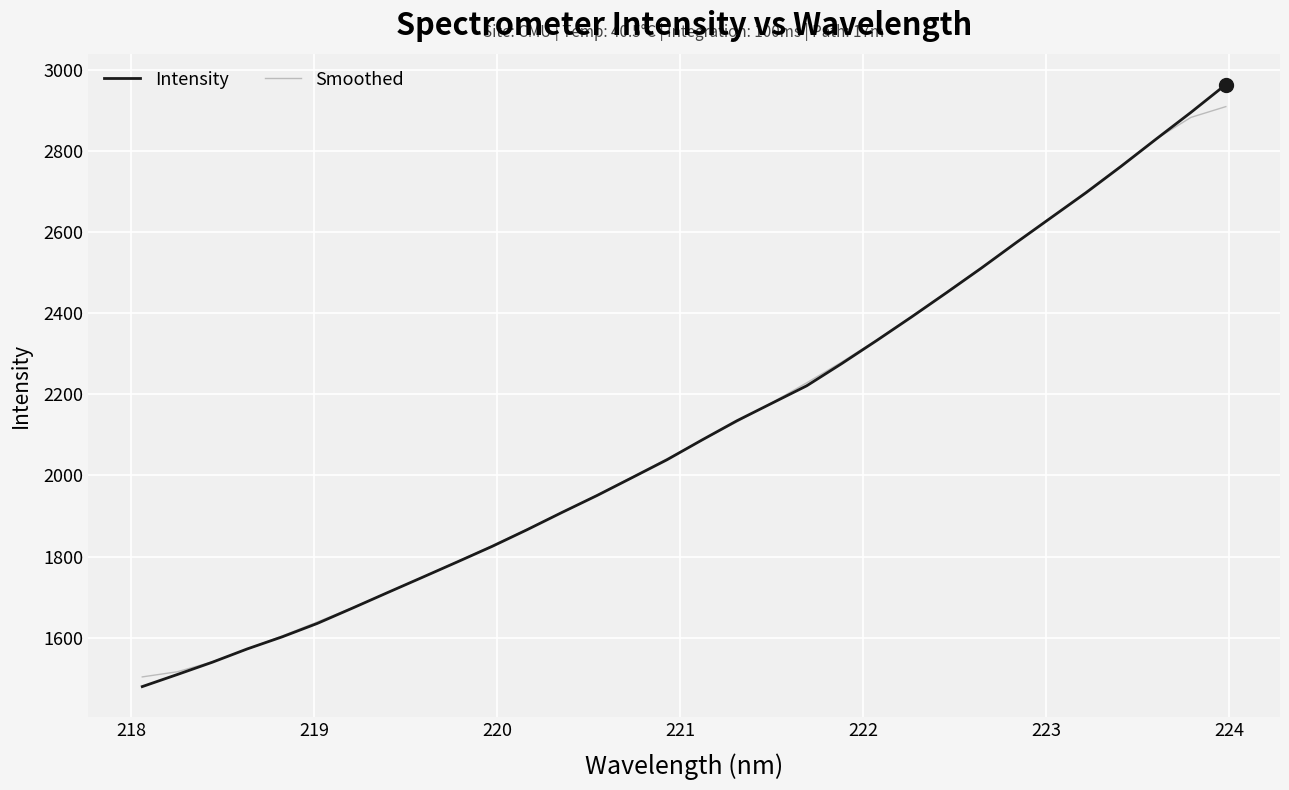

What is the sum of all Smoothed values?

67785.5